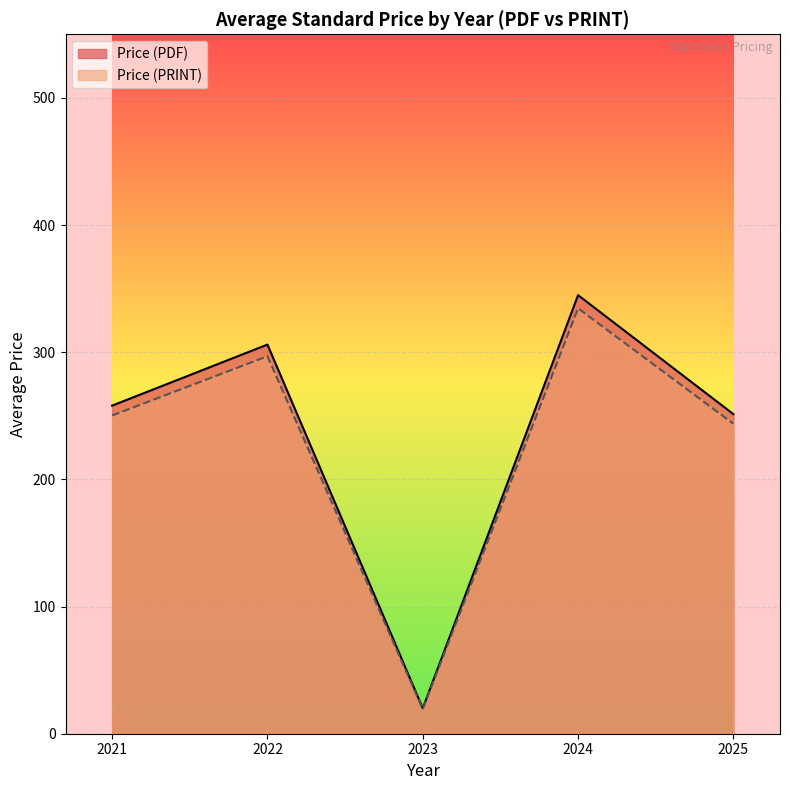

What is the average value of the Price (PRINT) series?

228.9